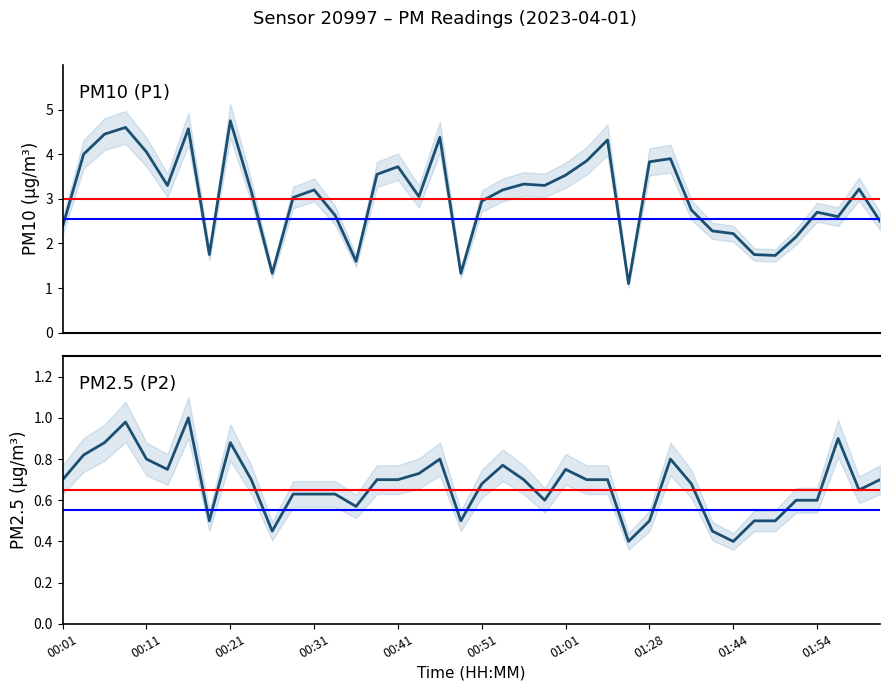

What is the greatest value displayed?

4.8